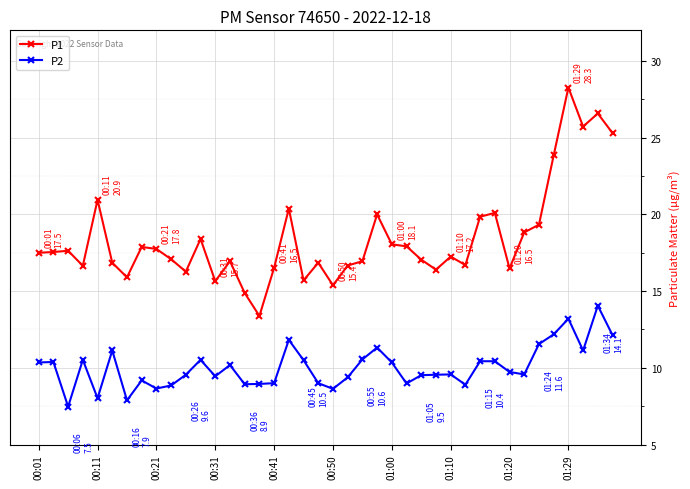

What are all the series names shown in the legend?

P1, P2